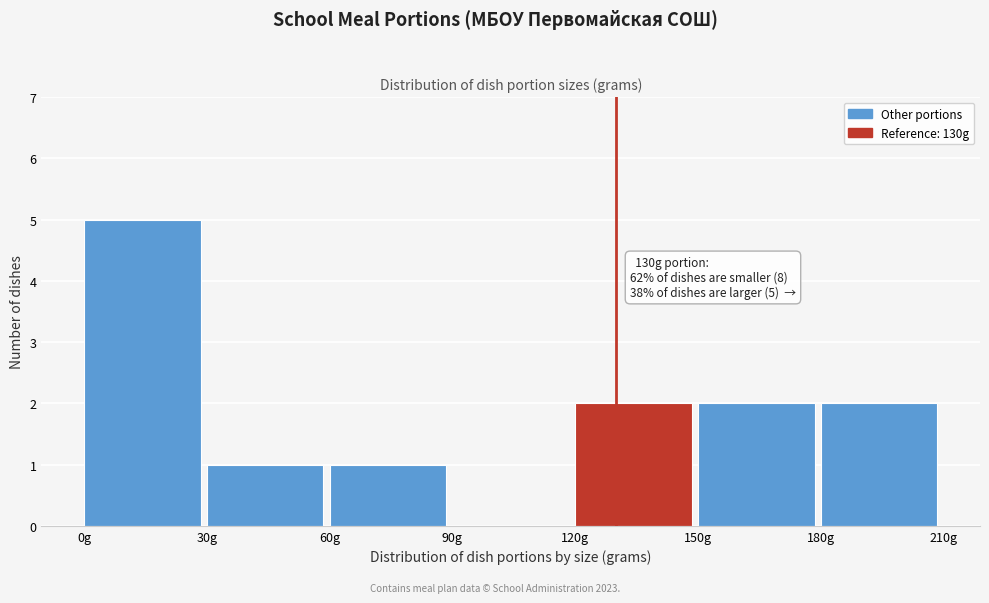

Over which range of the x-axis is the bar tallest?

0 to 30